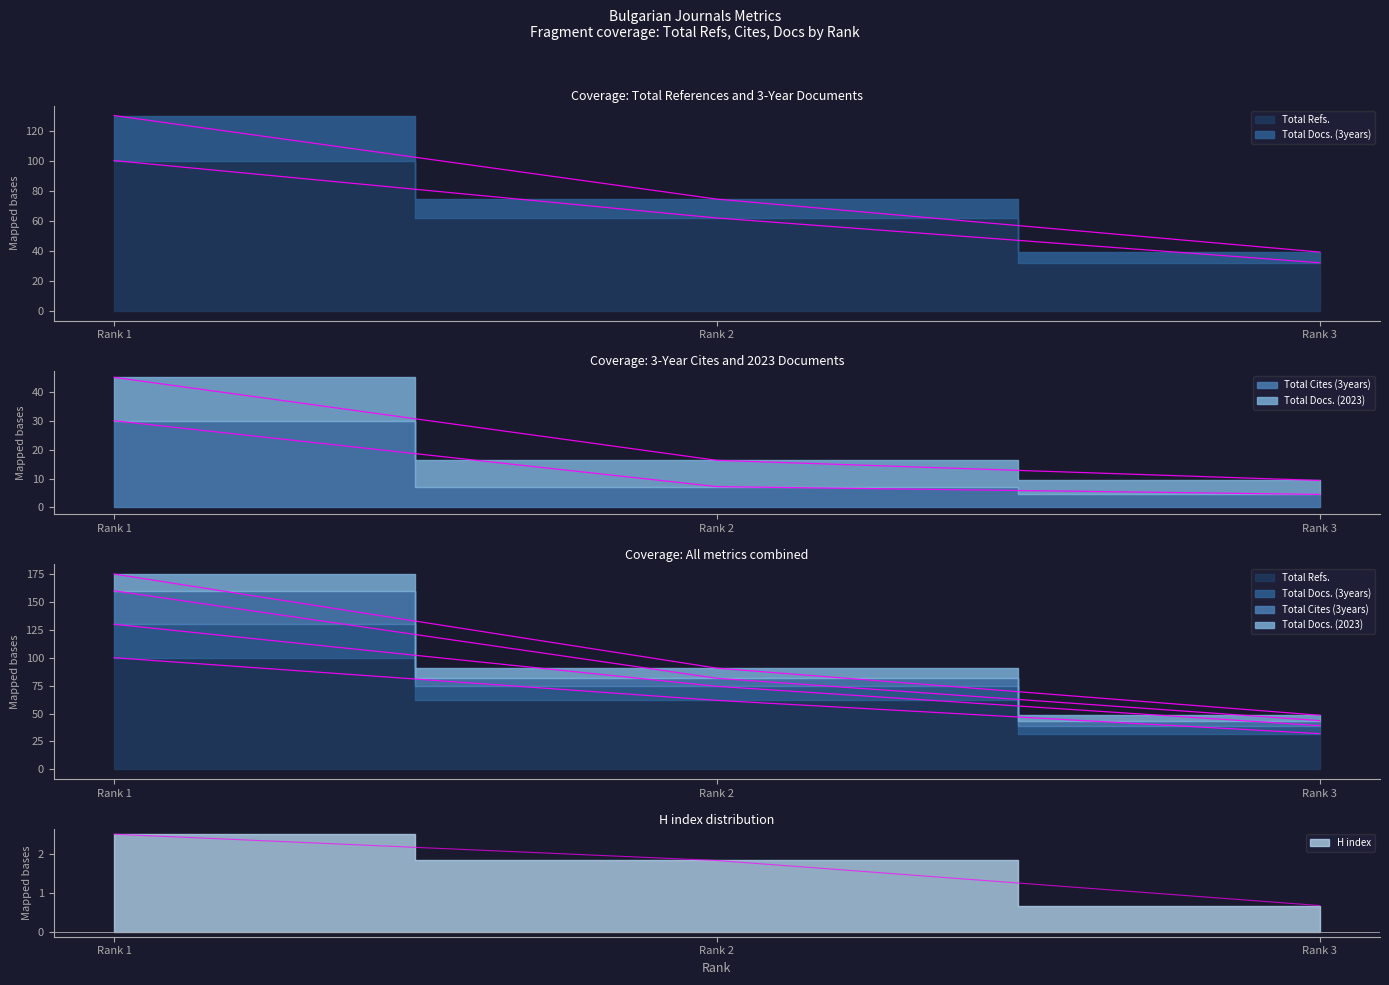

The value of H index at Rank 1 is 2.5. True or false?

True